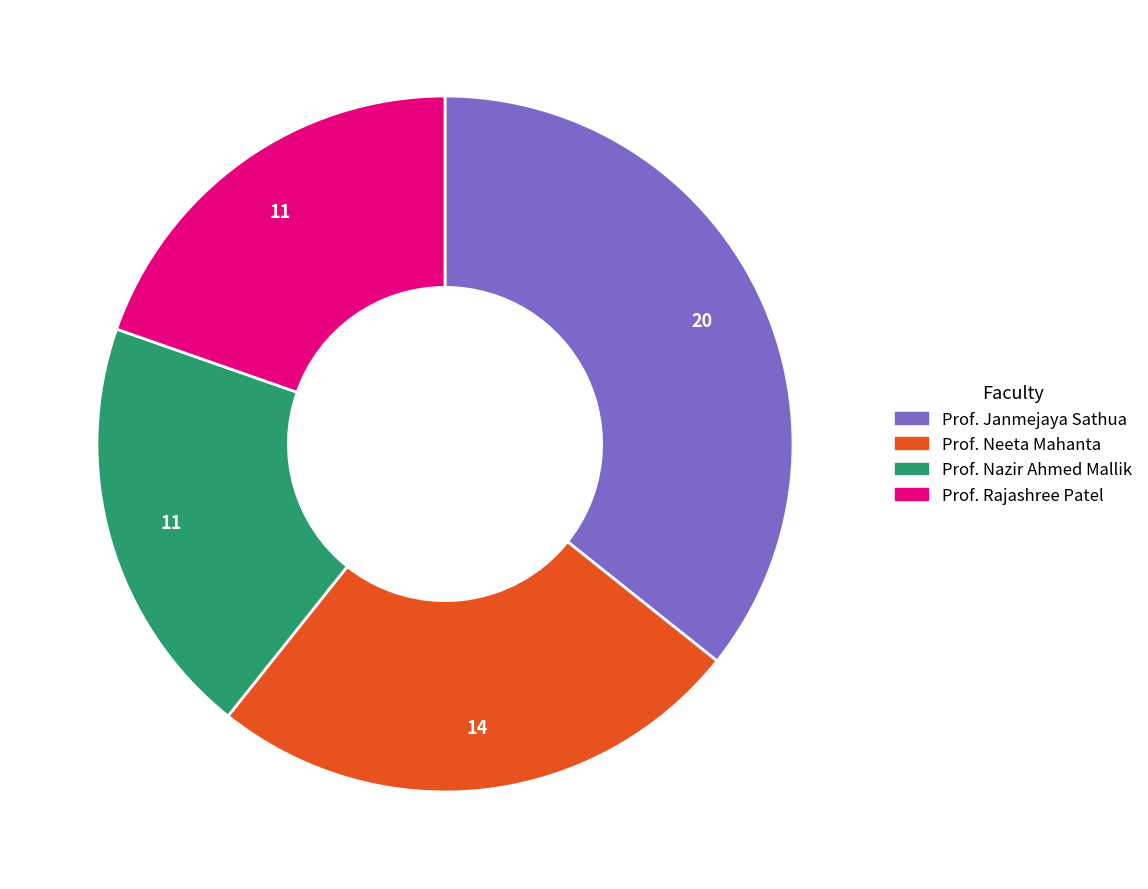

Is it true that Prof. Neeta Mahanta is 12% of the pie?

False